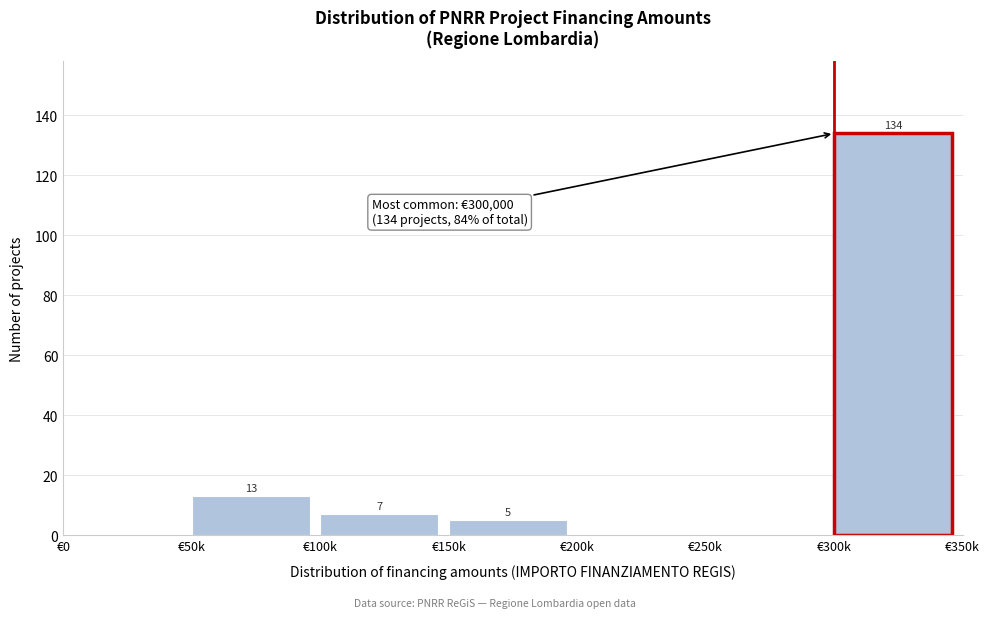

Reading left to right, list all the values displayed in this chart.

€0=0	€50k=13	€100k=7	€150k=5	€200k=0	€250k=0	€300k=134